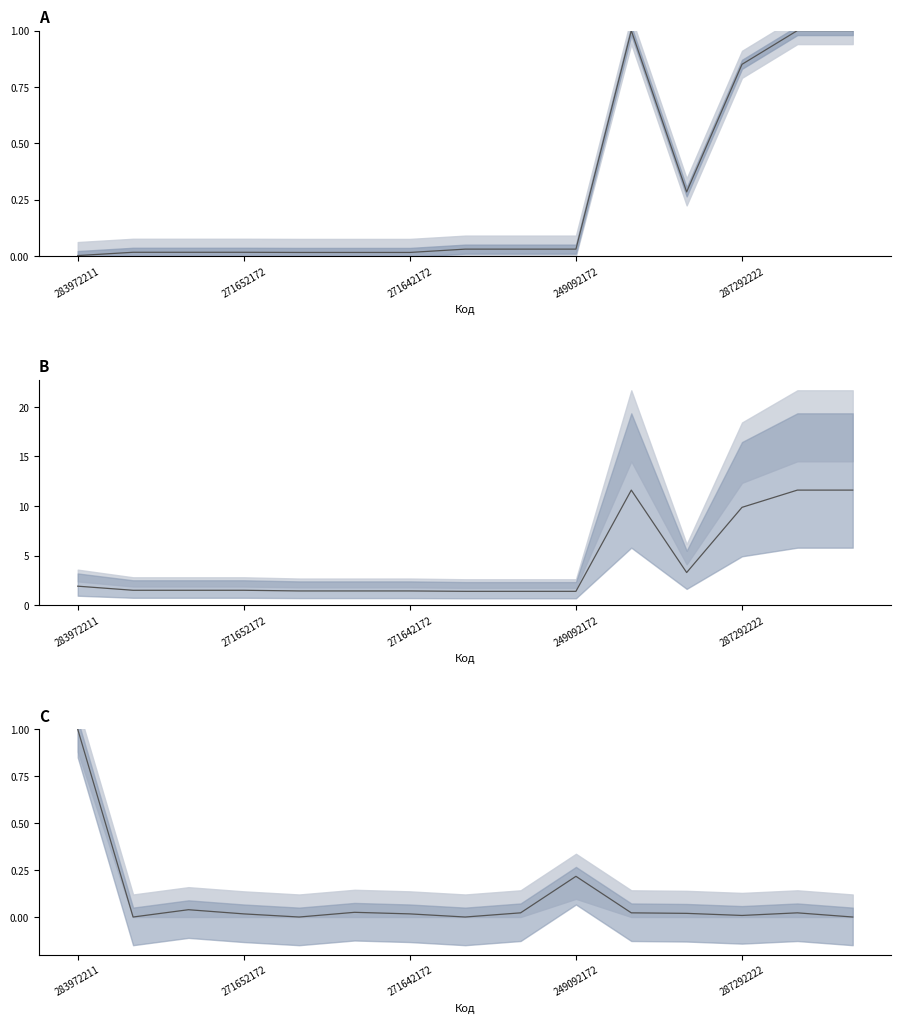

At which category does the chart reach its minimum across all series?

271652172